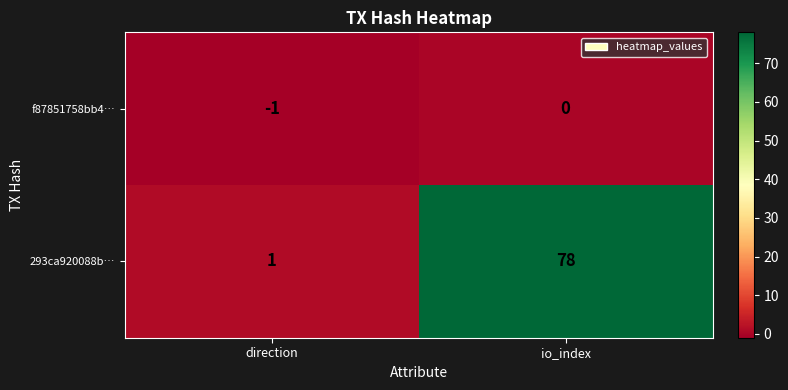

How many categories are shown in the chart?

2